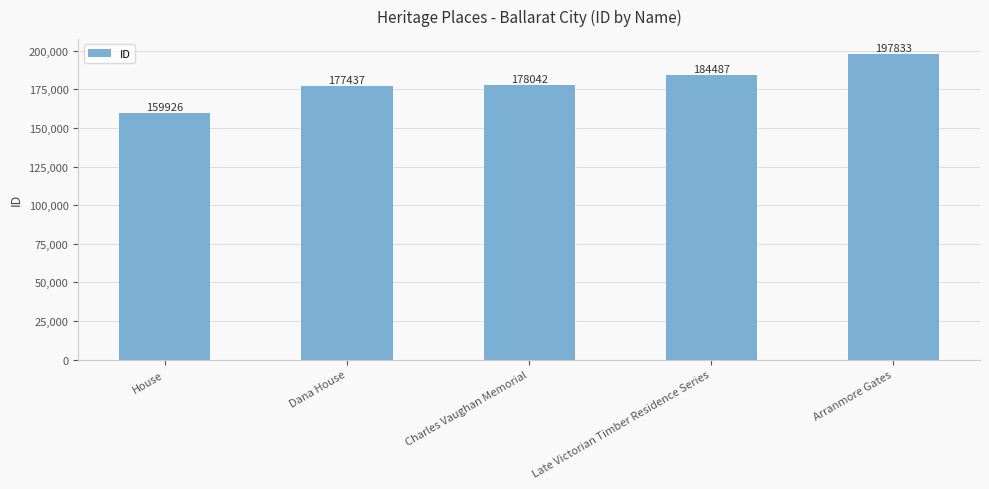

What is the label of the 2nd bar from the right?

Late Victorian Timber Residence Series